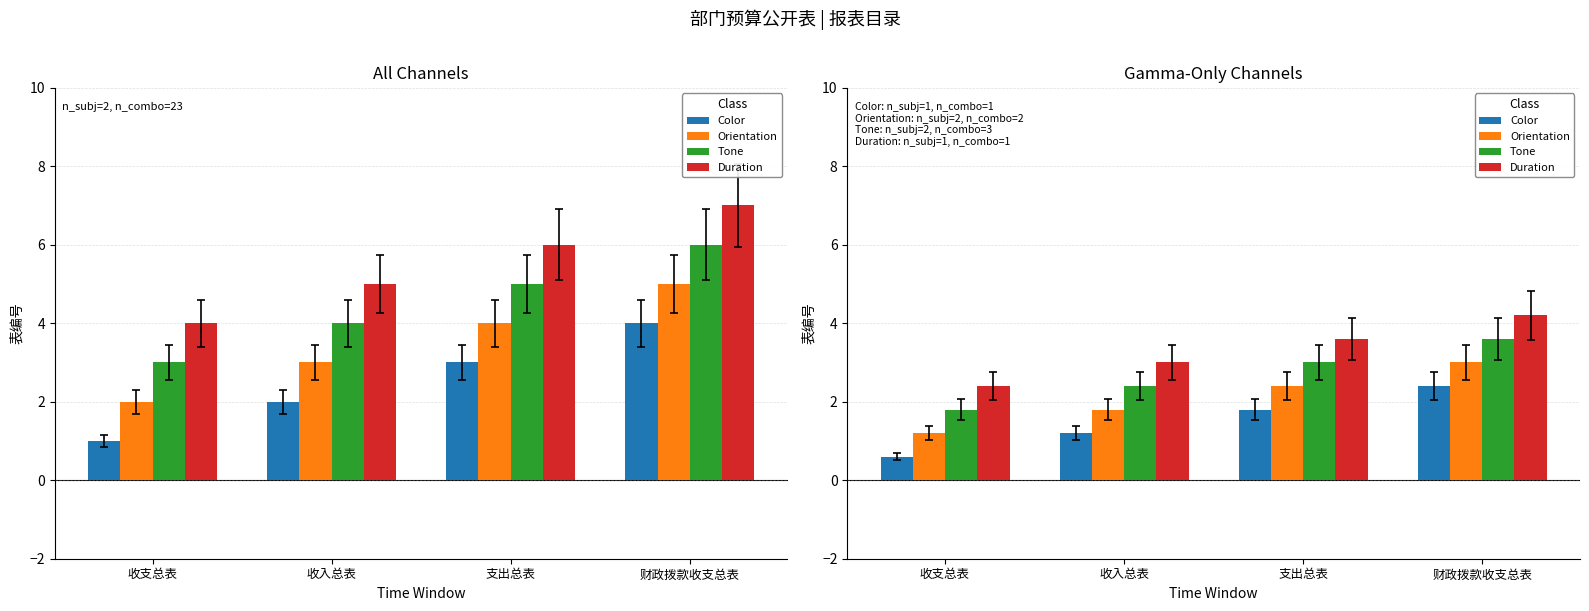

What are all the series names shown in the legend?

Color, Orientation, Tone, Duration